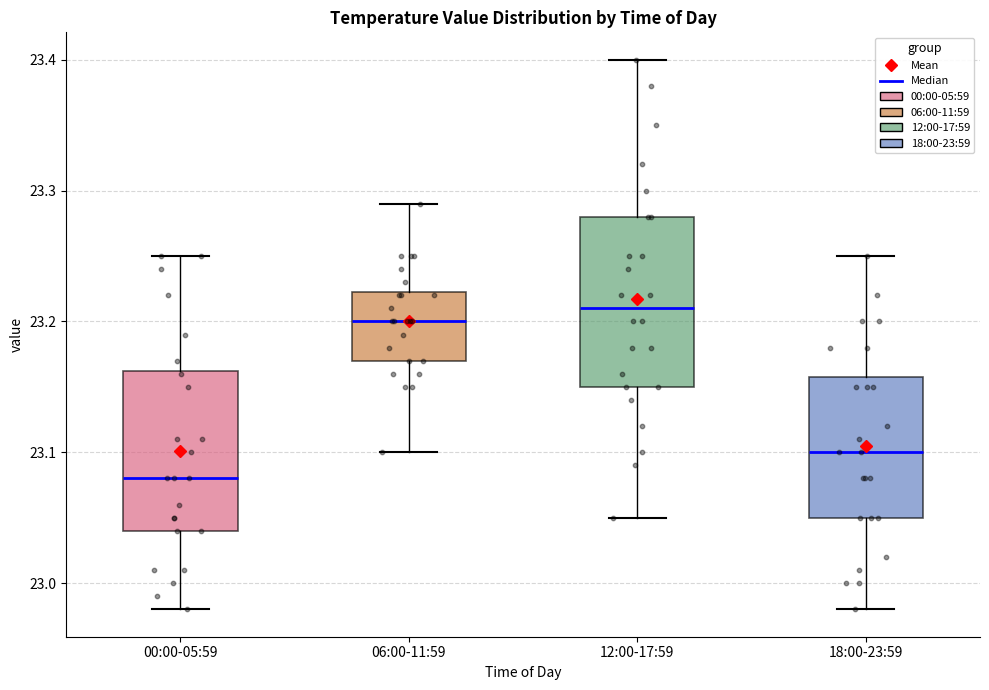

Reading left to right, transcribe this box plot: for each box, give where its median line is, the range the box spans, and where its two whiskers end, as read against the y-axis. The values are not printed on the chart, so give them approximately, as read against the axis.

00:00-05:59: median 23.08, box 23.04 to 23.16, whiskers 22.98 to 23.25
06:00-11:59: median 23.20, box 23.17 to 23.22, whiskers 23.10 to 23.29
12:00-17:59: median 23.21, box 23.15 to 23.28, whiskers 23.05 to 23.40
18:00-23:59: median 23.10, box 23.05 to 23.16, whiskers 22.98 to 23.25